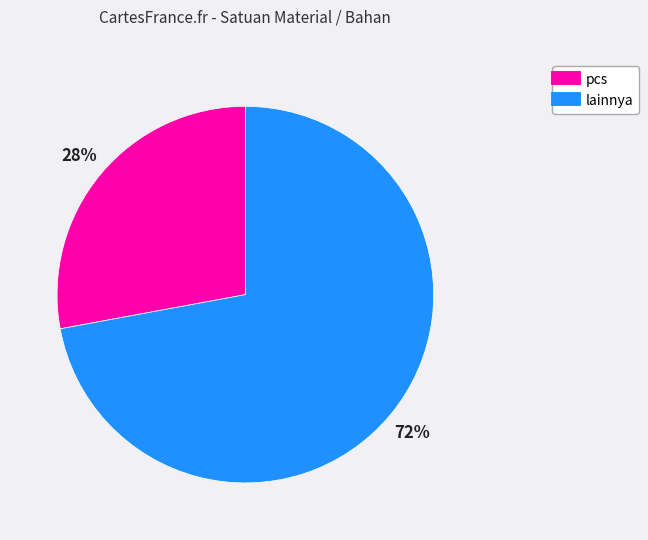

How many segments does this pie chart have?

2